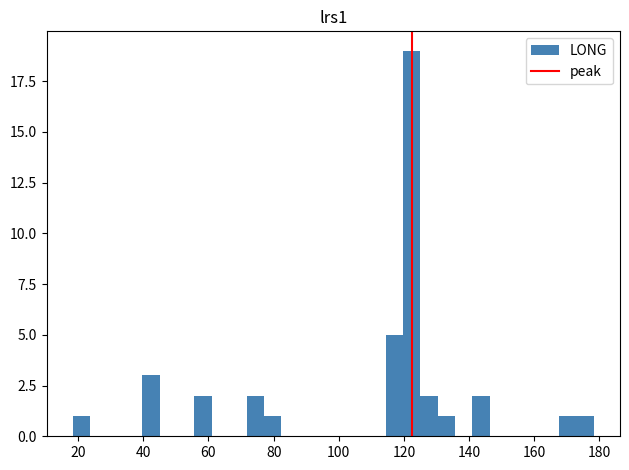

Around what value on the x-axis is the tallest bar? Give the approximate position of its centre, as read against the axis.

122